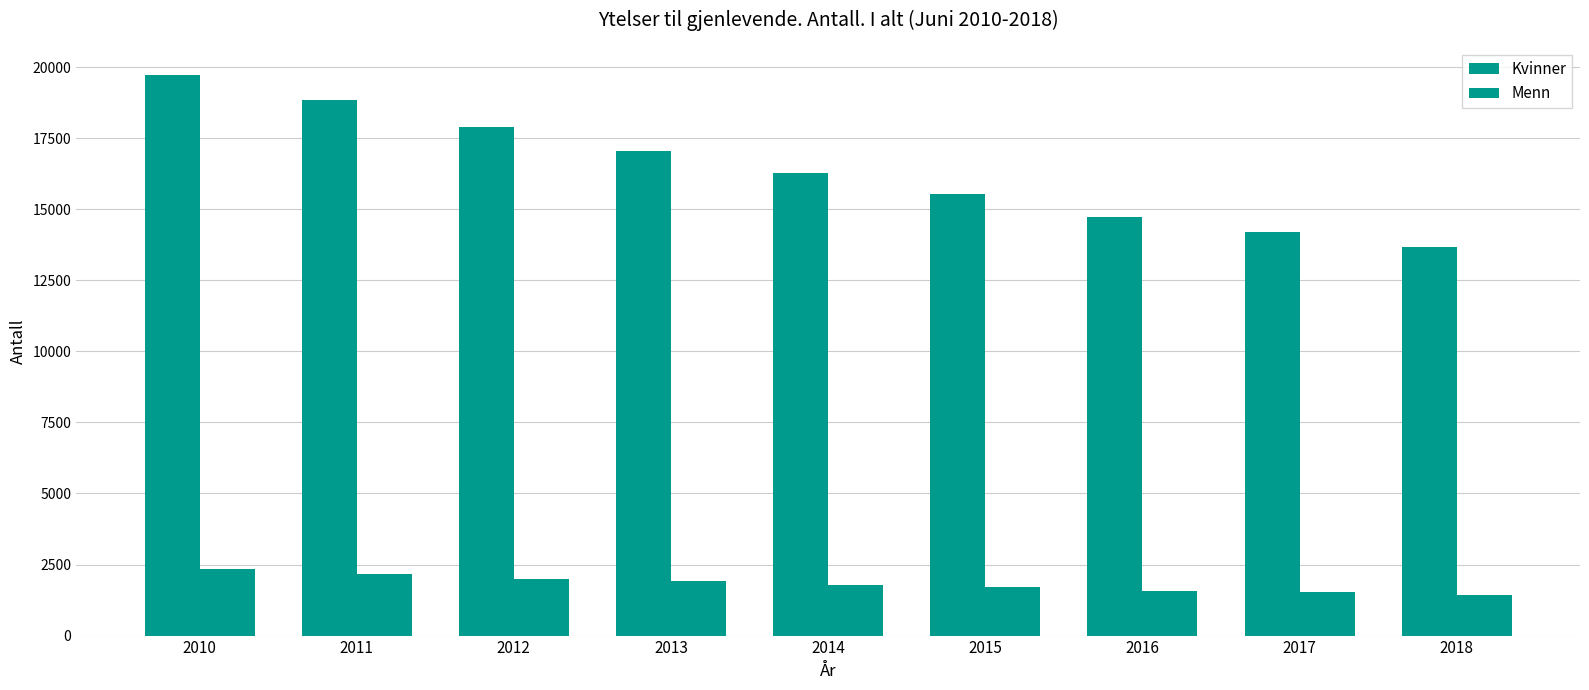

How many data points does each series have?

9